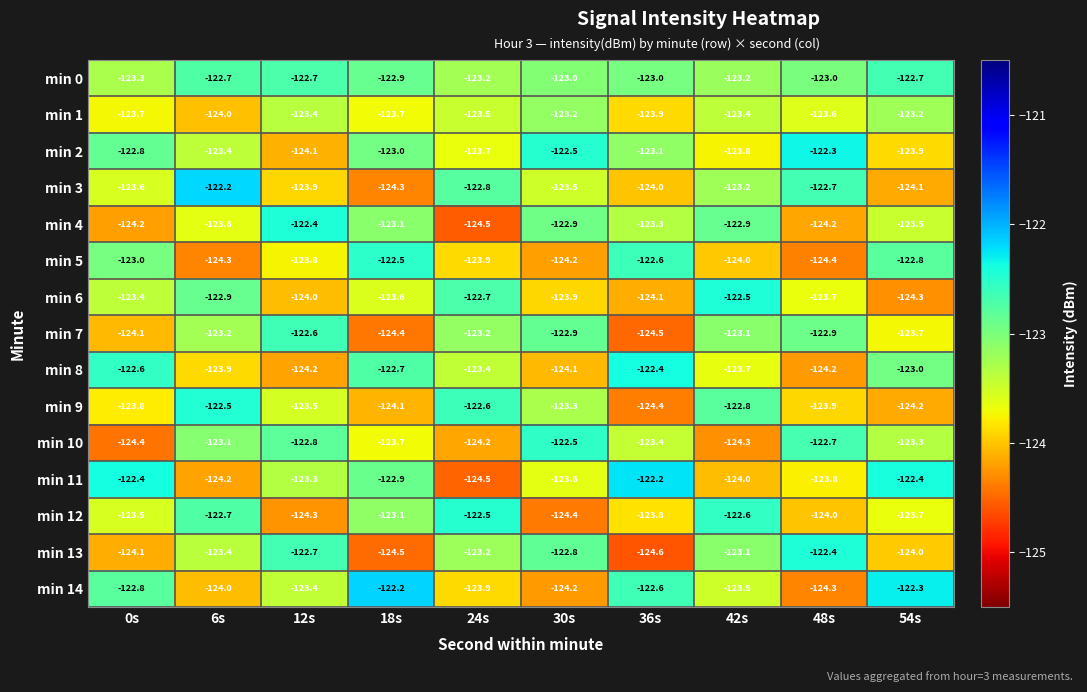

What is the sum of all min 1 values?

-1235.6